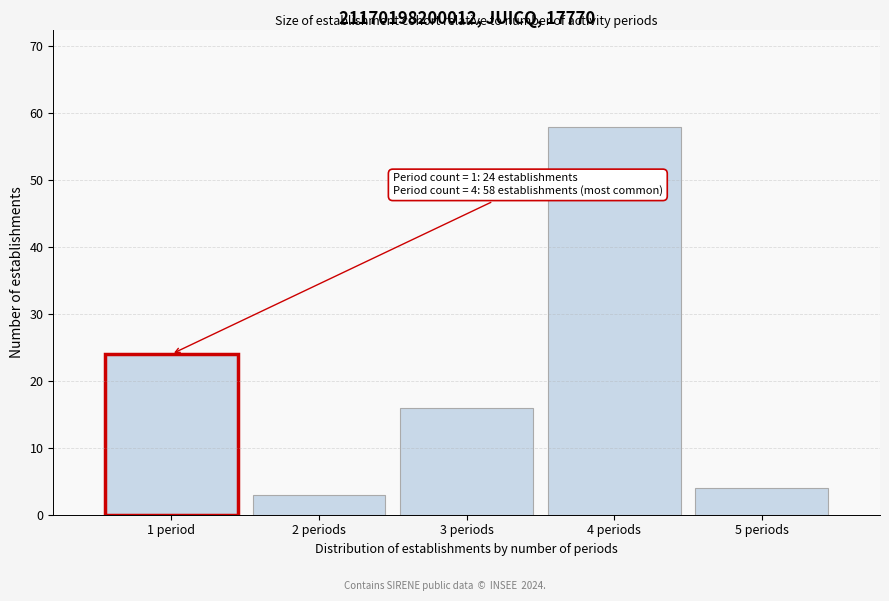

Reading right to left, list all the values displayed in this chart.

4	58	16	3	24